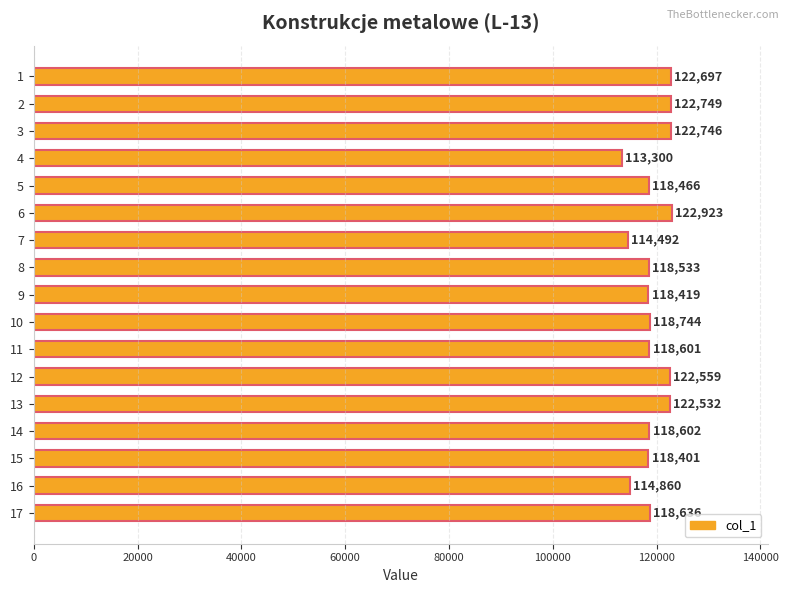

Reading top to bottom, list all the values displayed in this chart.

1=122697	2=122749	3=122746	4=113300	5=118466	6=122923	7=114492	8=118533	9=118419	10=118744	11=118601	12=122559	13=122532	14=118602	15=118401	16=114860	17=118636